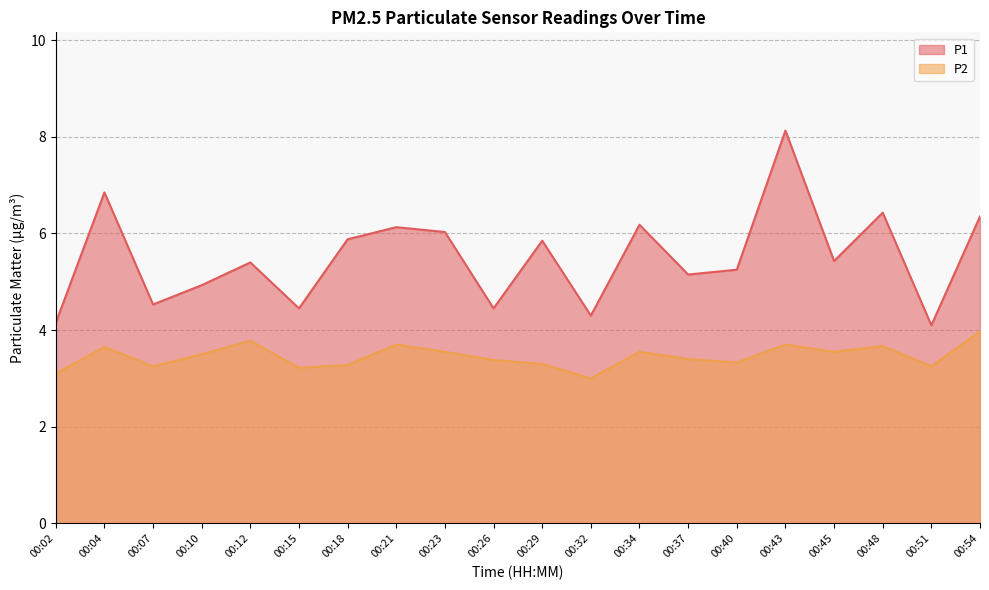

Where does the P1 series first go above 5?

00:04